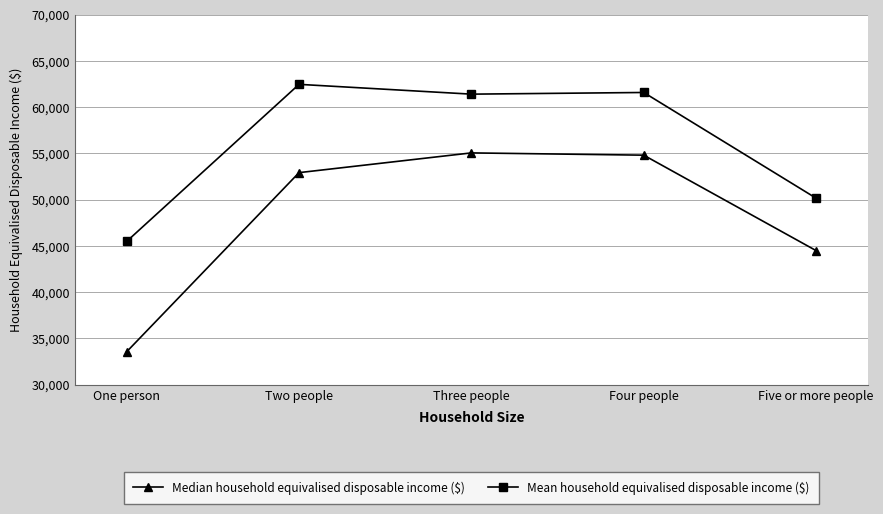

Reading left to right, extract all data points from this chart.

Median household equivalised disposable income ($): 33542	52907	55041	54795	44478
Mean household equivalised disposable income ($): 45471	62452	61392	61573	50145